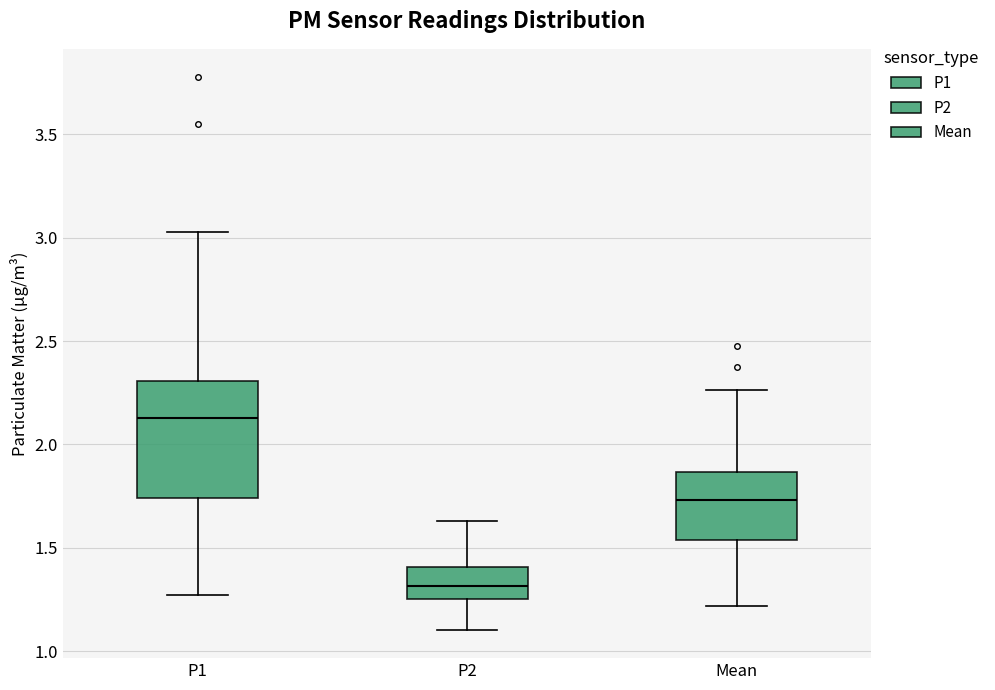

Where does the upper whisker of the box for P2 end on the y-axis? The values are not printed on the chart, so give them approximately, as read against the axis.

1.65